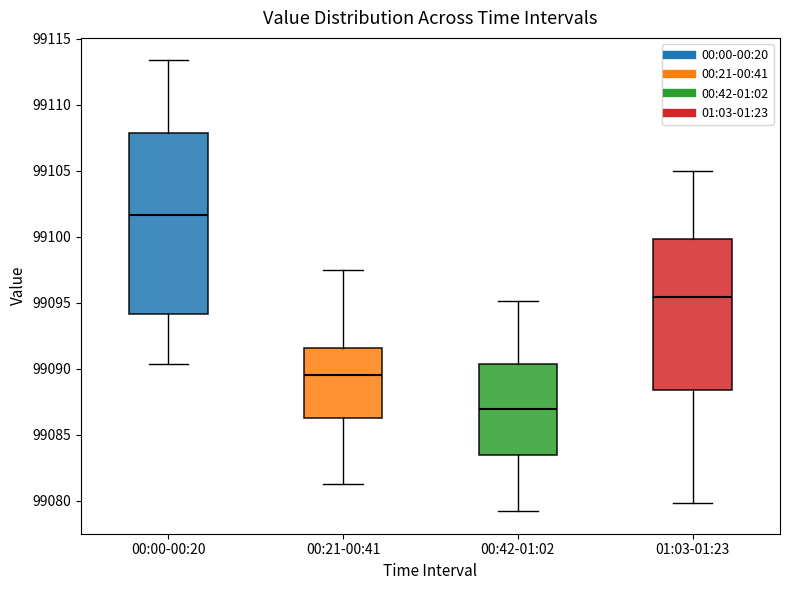

Where does the upper whisker of the box for 00:21-00:41 end on the y-axis? The values are not printed on the chart, so give them approximately, as read against the axis.

99097.5